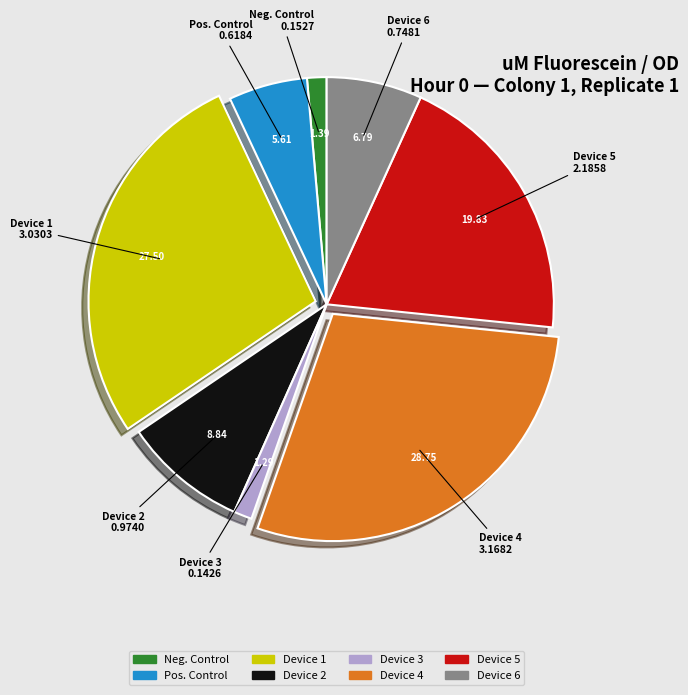

Do Device 6 and Pos. Control together represent more than half of the pie?

No